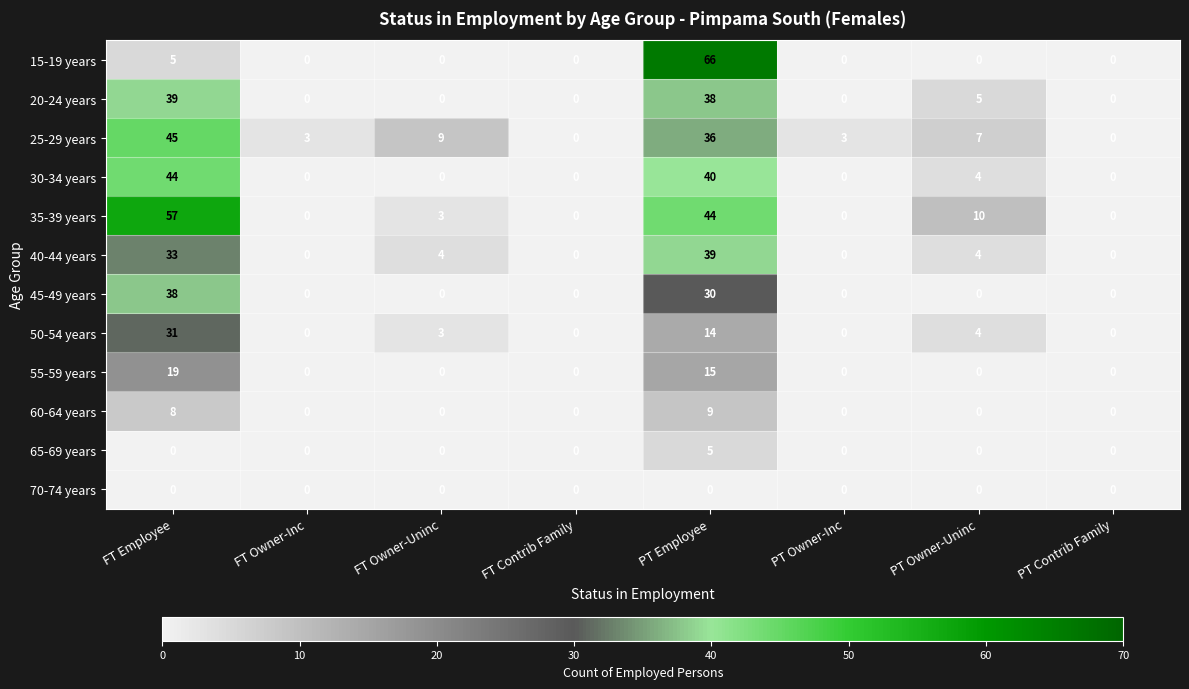

How many values in the 20-24 years series exceed 0?

3